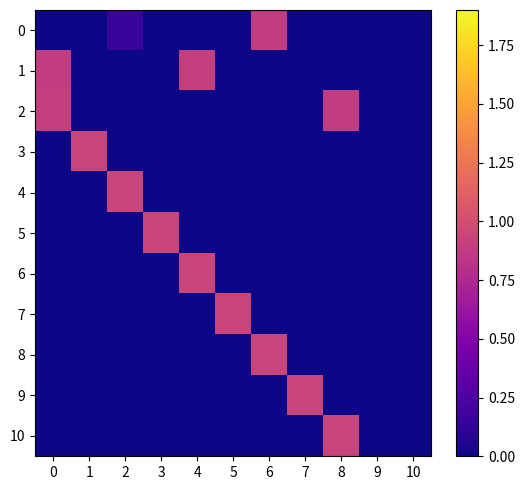

Which series changed the most between 5 and 8?

7